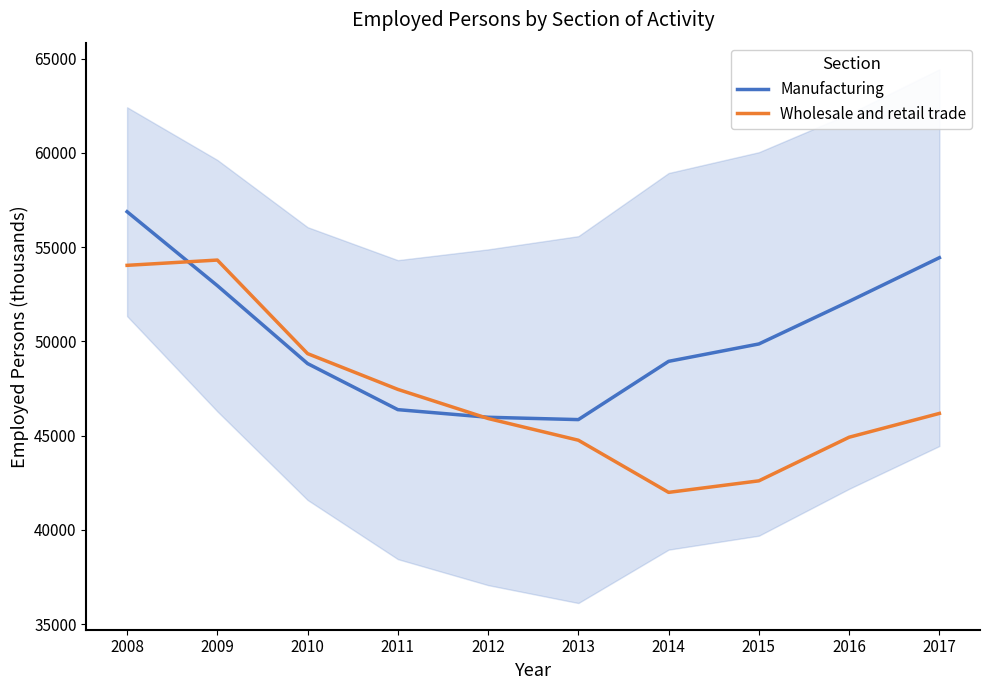

Which series changed the most between 2008 and 2017?

Wholesale and retail trade